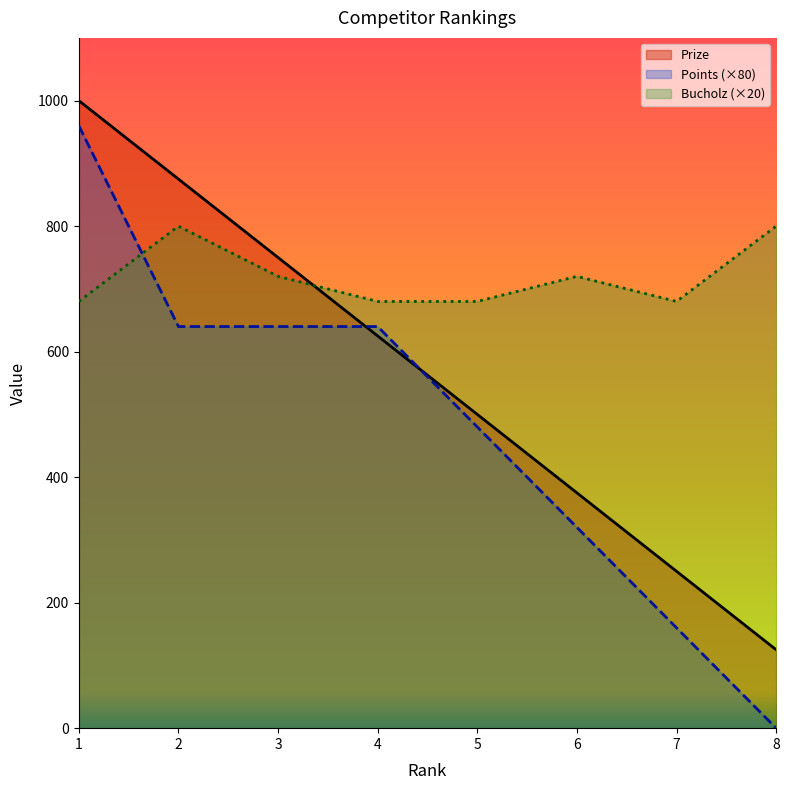

Reading left to right, what are all the values shown in this chart?

Prize: 1=1000	2=875	3=750	4=625	5=500	6=375	7=250	8=125
Points (×80): 1=960	2=640	3=640	4=640	5=480	6=320	7=160	8=0
Bucholz (×20): 1=680	2=800	3=720	4=680	5=680	6=720	7=680	8=800